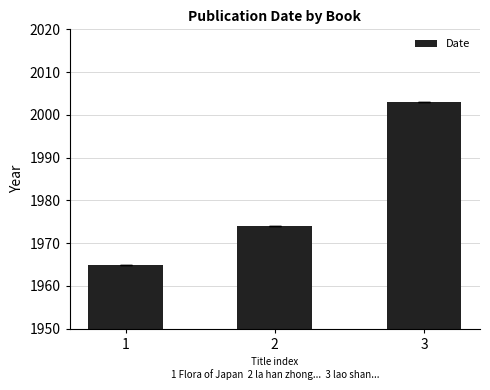

At which category does the chart reach its peak across all series?

3